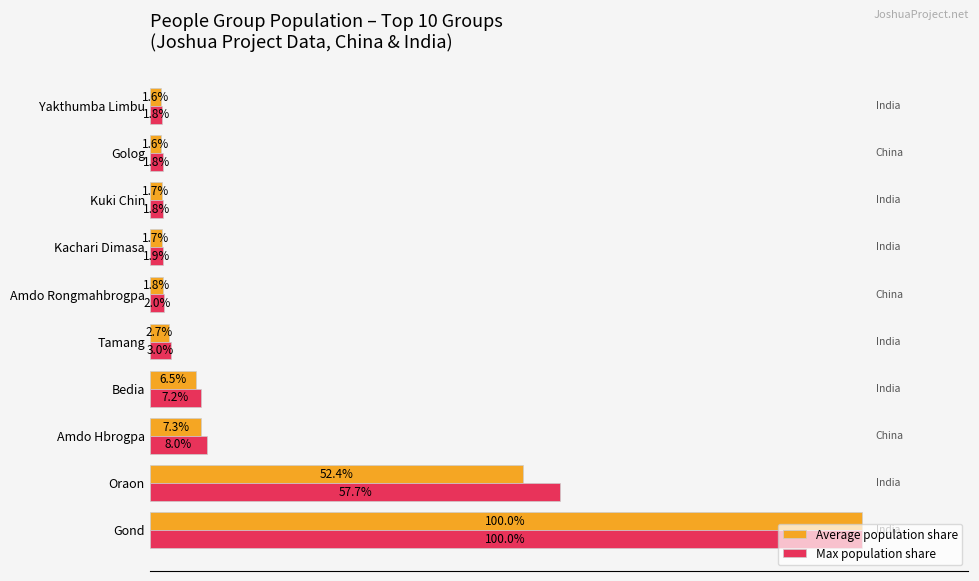

Rank the series by their average value, from lowest to highest.

Average population share, Max population share